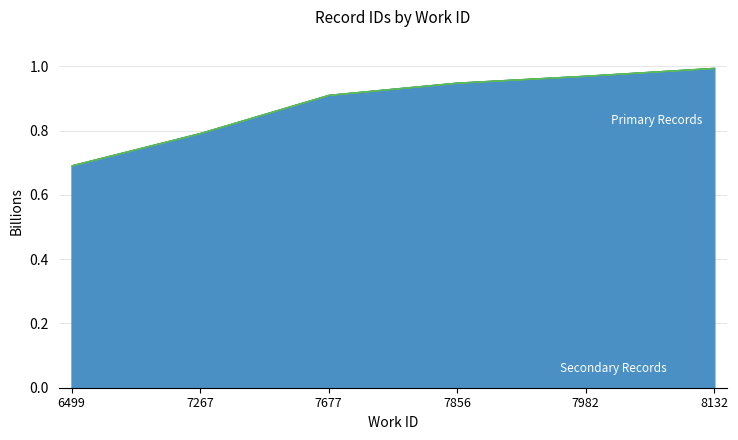

Does the chart display data point markers on the line(s)?

No